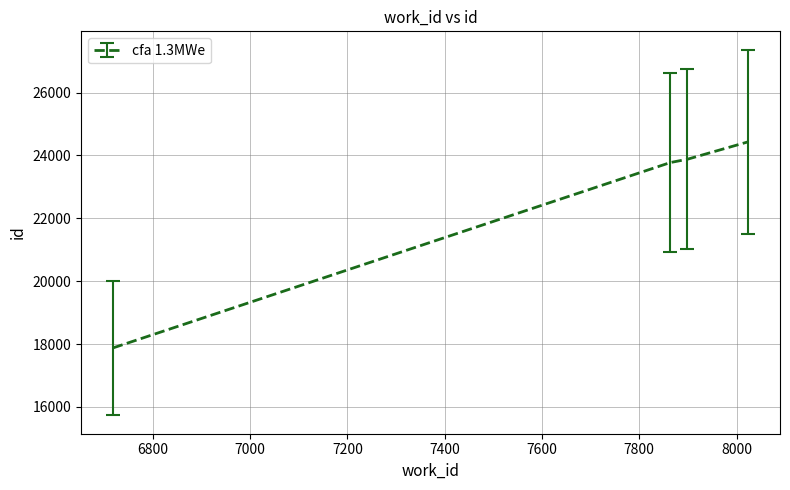

What is the smallest value displayed?

17877